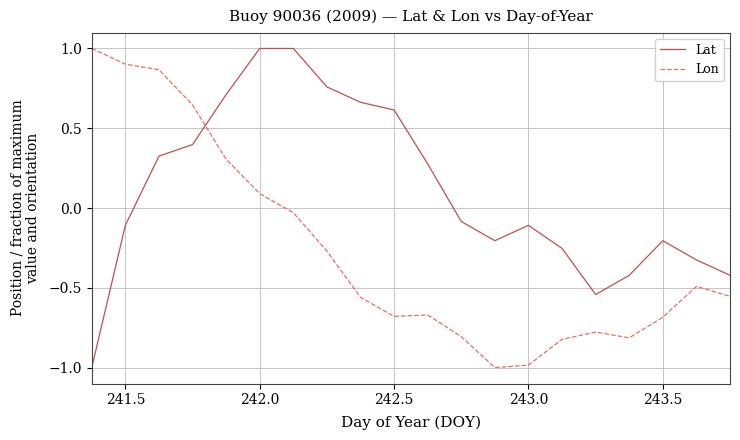

What are all the series names shown in the legend?

Lat, Lon